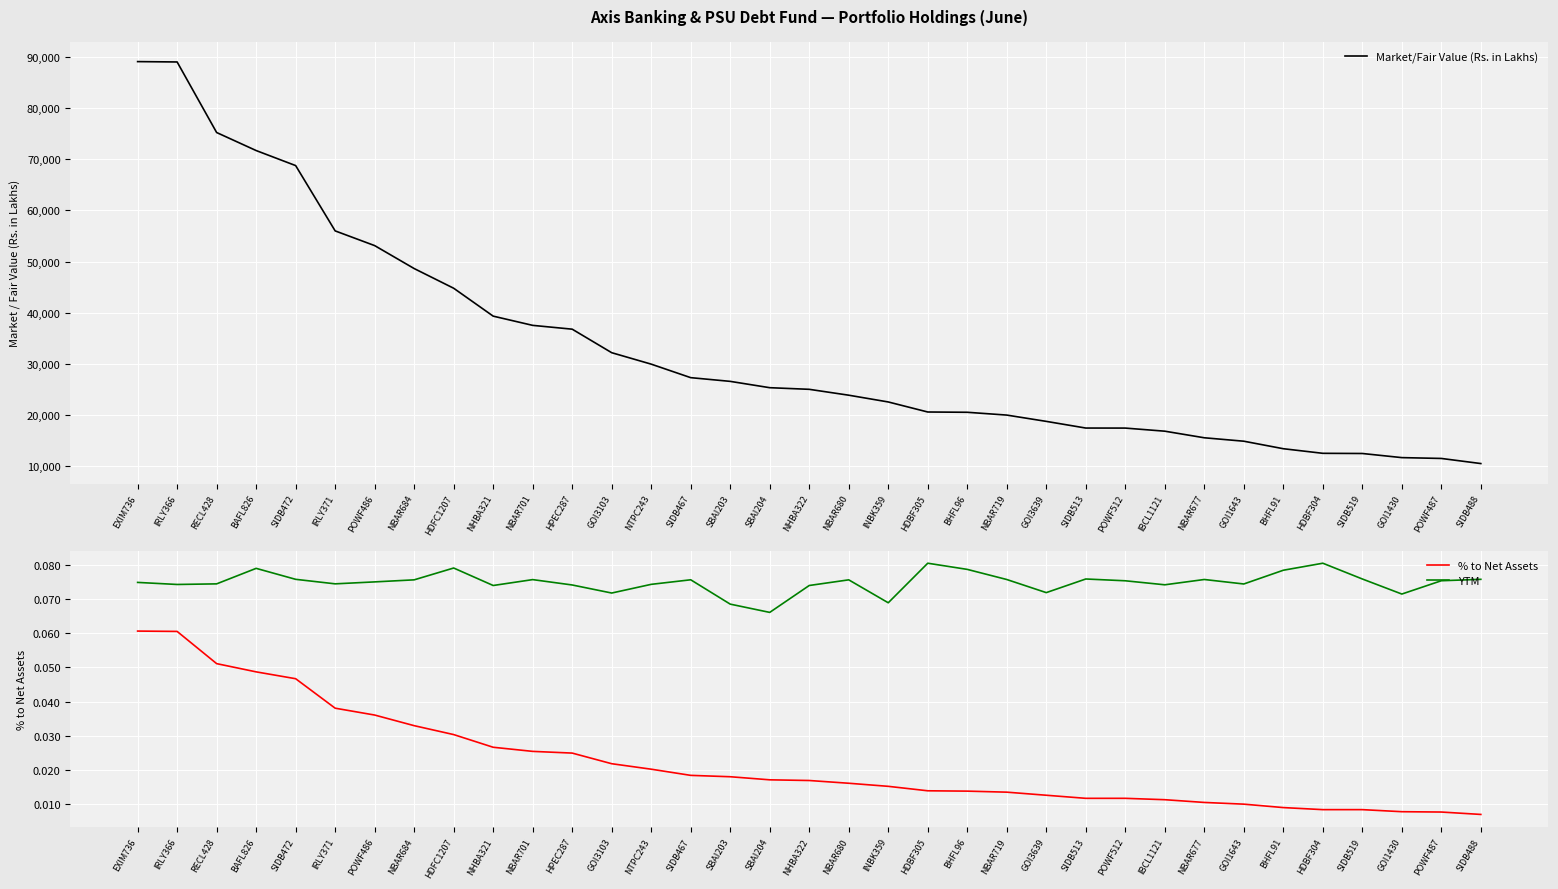

True or false: % to Net Assets and Market/Fair Value (Rs. in Lakhs) cross at least once.

False